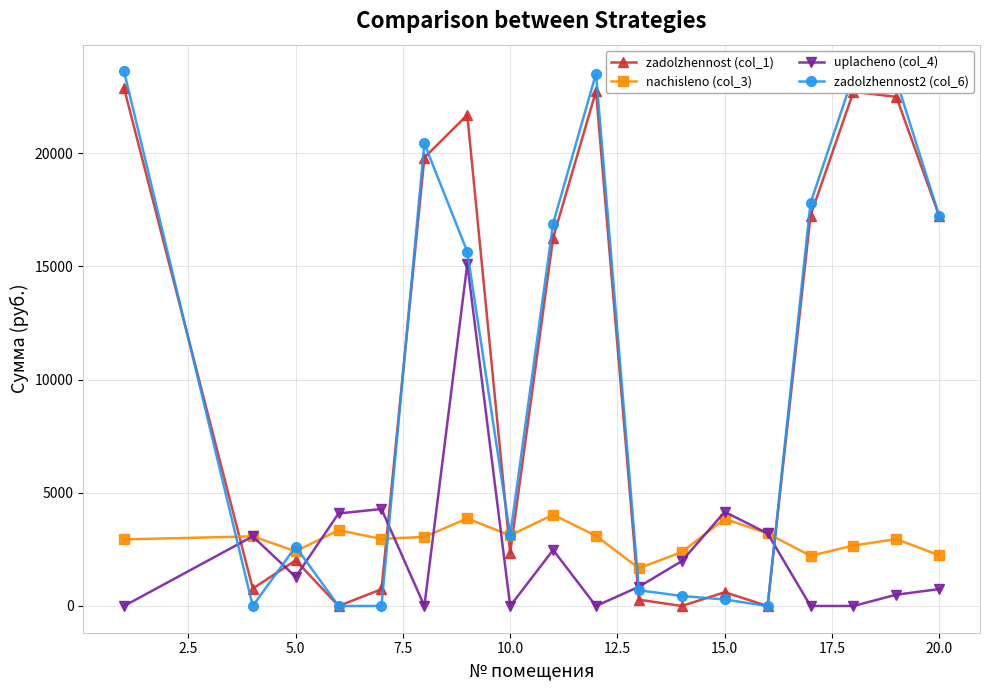

List the series in order of their peak value, lowest first.

nachisleno (col_3), uplacheno (col_4), zadolzhennost (col_1), zadolzhennost2 (col_6)